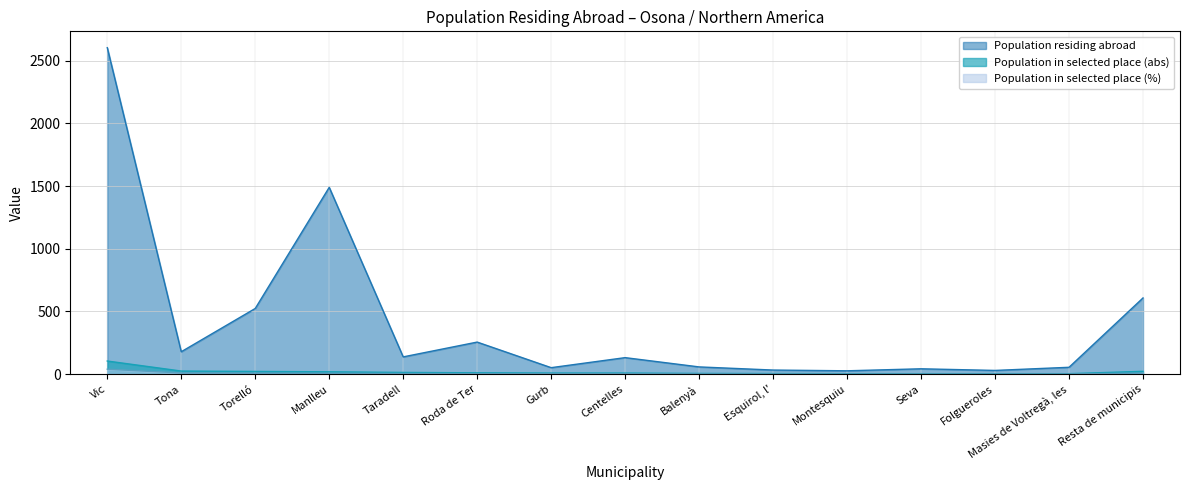

Reading left to right, extract all data points from this chart.

Population residing abroad: 2604.0	179.0	524.0	1490.0	138.0	256.0	52.0	132.0	58.0	33.0	27.0	43.0	30.0	55.0	608.0
Population in selected place (abs): 105.0	25.0	22.0	19.0	14.0	11.0	9.0	9.0	6.0	5.0	4.0	4.0	4.0	4.0	23.0
Population in selected place (%): 39.8	9.5	8.3	7.2	5.3	4.2	3.4	3.4	2.3	1.9	1.5	1.5	1.5	1.5	8.7